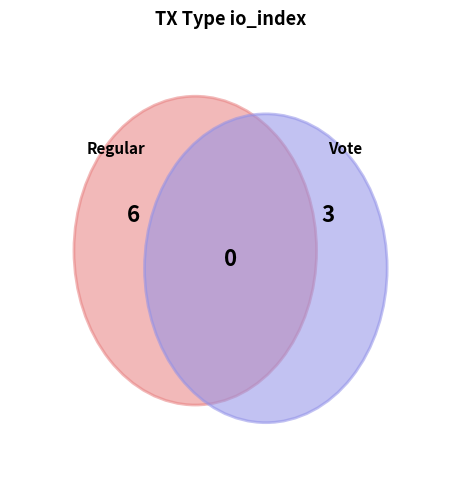

To the nearest percent, what percentage of the pie is Regular?

67%